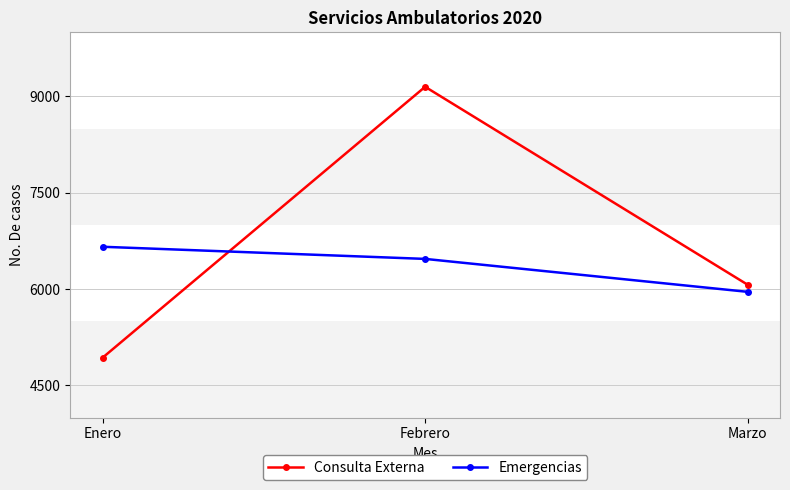

Does the chart have visible grid lines?

Yes